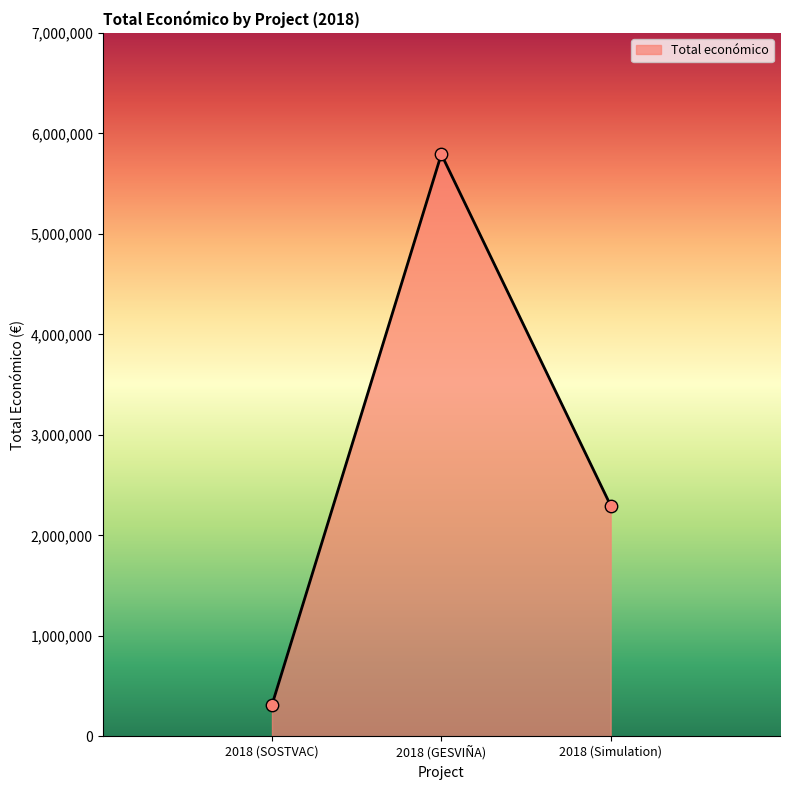

Which has a higher value, 2018 (Simulation) or 2018 (SOSTVAC)?

2018 (Simulation)